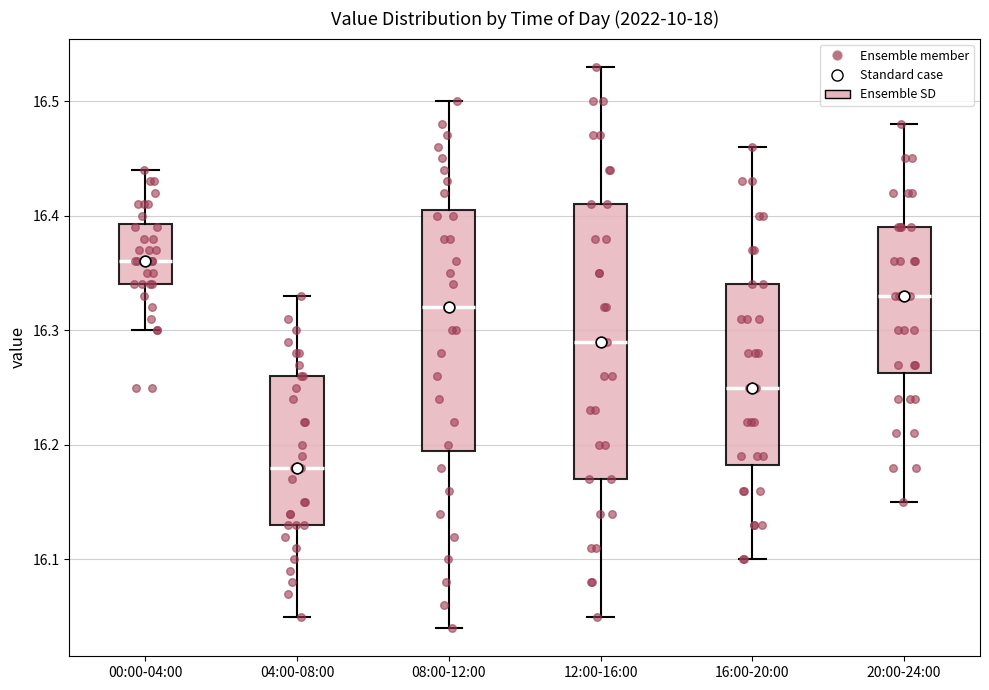

Comparing the boxes themselves (not the whiskers), which one is the tallest?

12:00-16:00